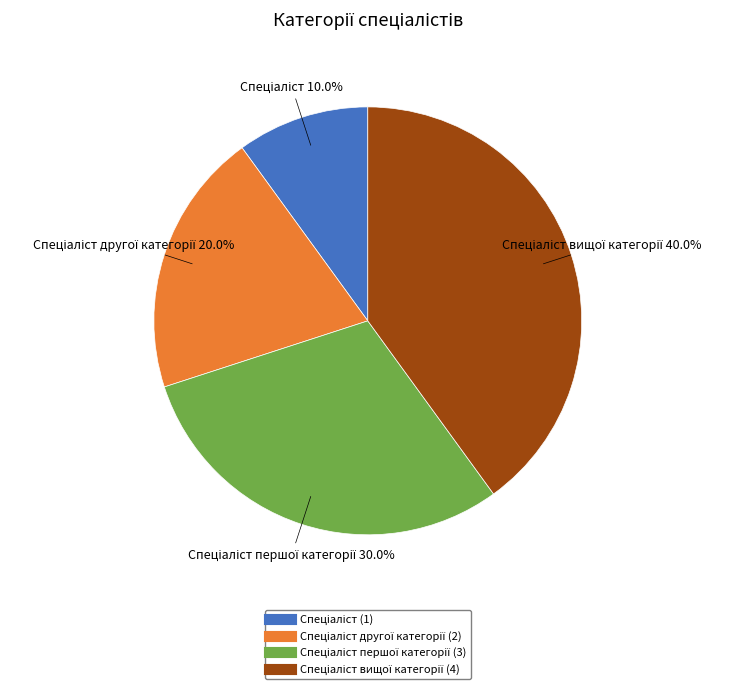

Is there any slice that represents more than half of the pie?

No